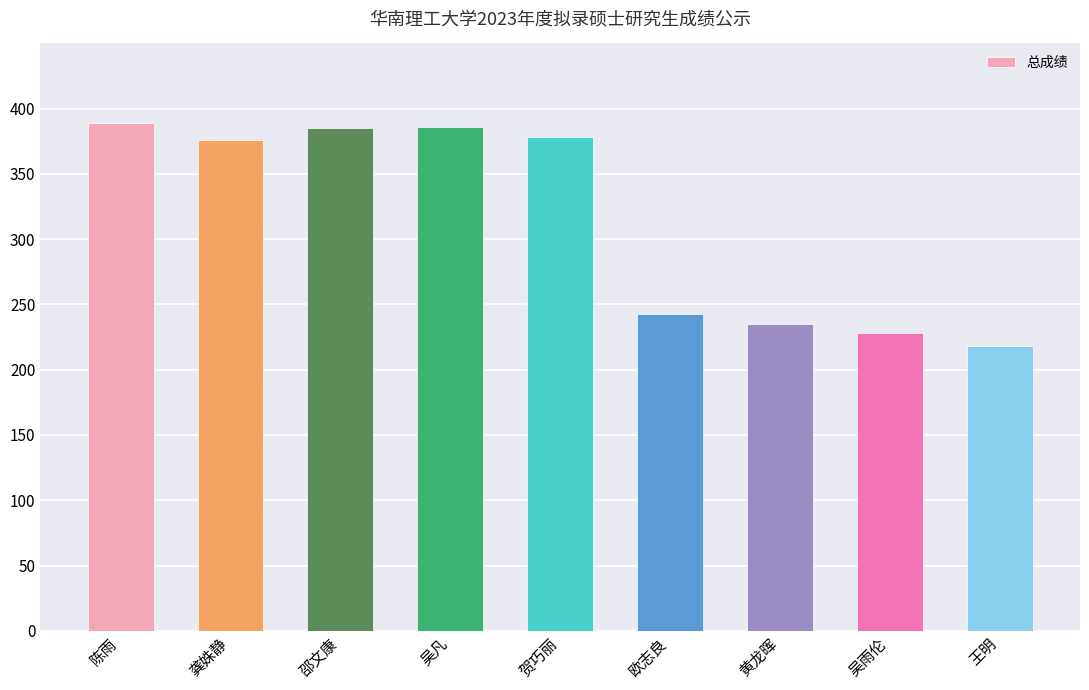

At which label is the value closest to 303?

欧志良